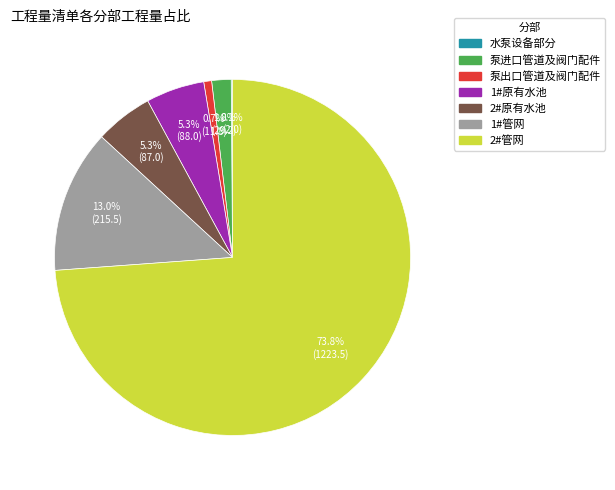

What is the total percentage of 泵进口管道及阀门配件 and 1#原有水池?

7.1%